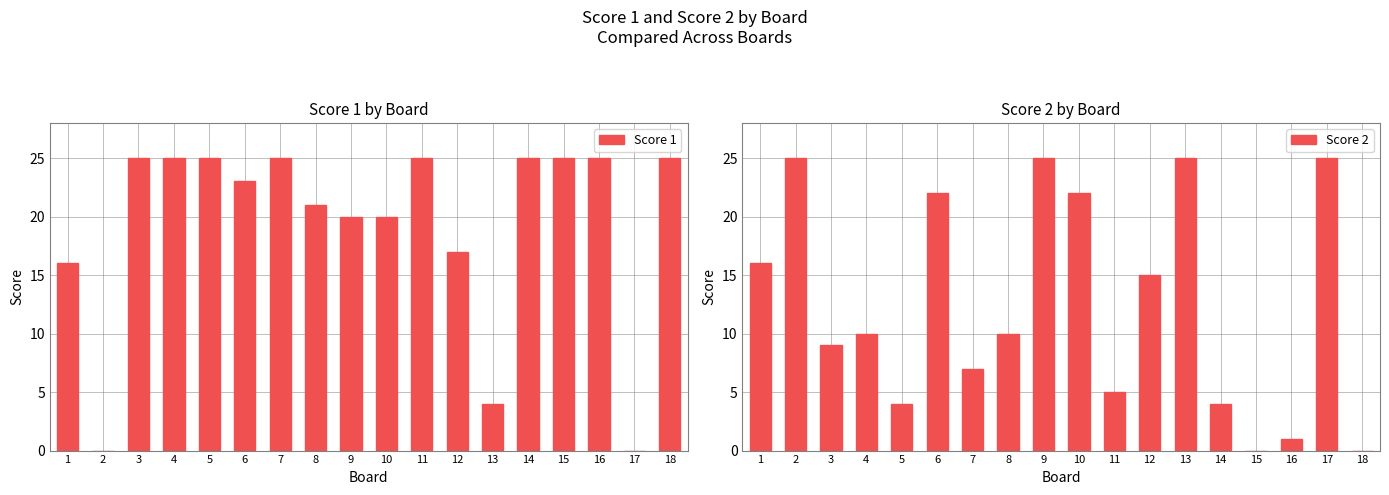

Is it true that Score 1 equals 33 at 11?

False